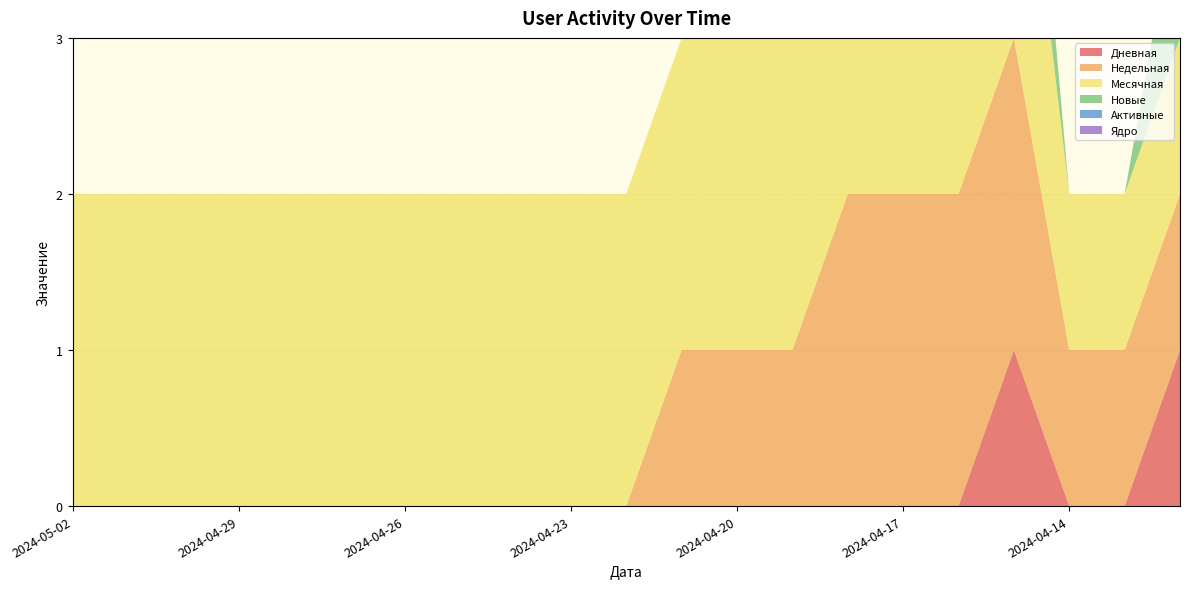

Reading left to right, what are all the values shown in this chart?

Дневная: 0	0	0	0	0	0	0	0	0	0	0	0	0	0	0	0	0	1	0	0	1
Недельная: 0	0	0	0	0	0	0	0	0	0	0	1	1	1	2	2	2	2	1	1	1
Месячная: 2	2	2	2	2	2	2	2	2	2	2	2	2	2	2	2	2	2	1	1	1
Новые: 0	0	0	0	0	0	0	0	0	0	0	0	0	0	0	0	0	1	0	0	1
Активные: 0	0	0	0	0	0	0	0	0	0	0	0	0	0	0	0	0	0	0	0	0
Ядро: 0	0	0	0	0	0	0	0	0	0	0	0	0	0	0	0	0	0	0	0	0